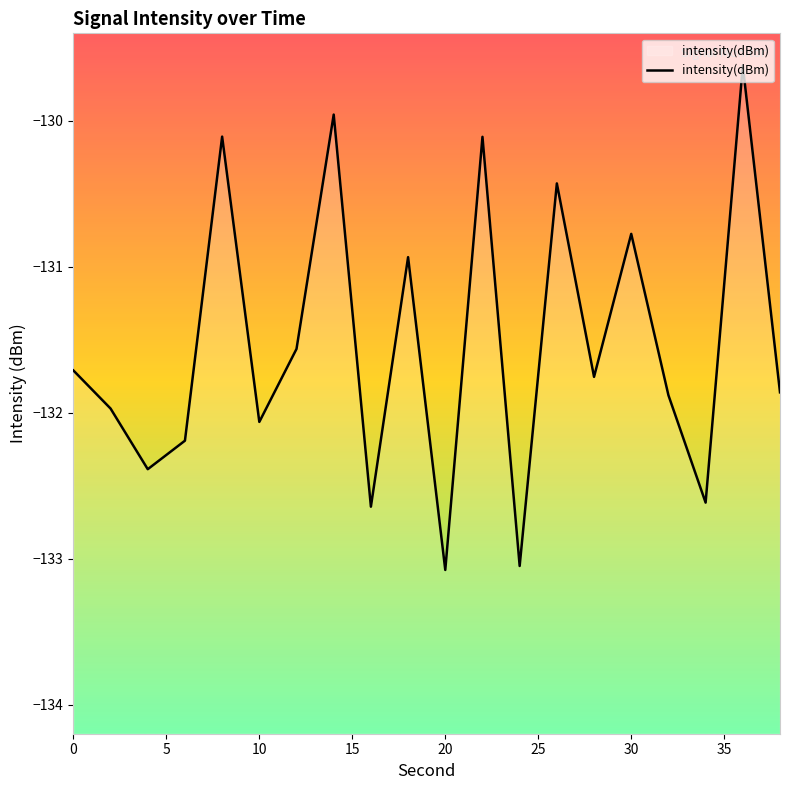

The chart shows a value of -133.1 at 20. True or false?

True